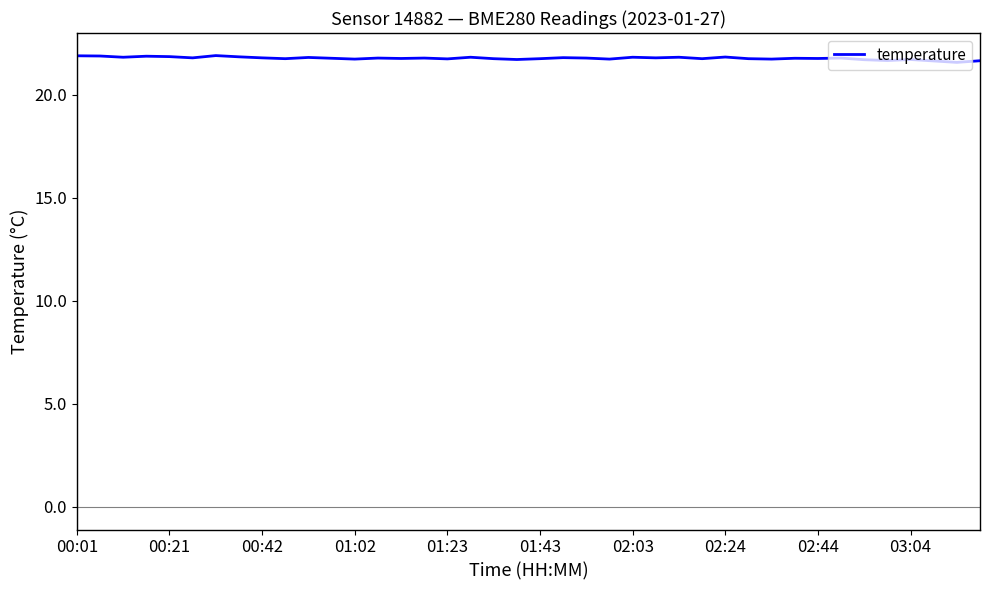

What is the minimum value shown in the chart?

21.6